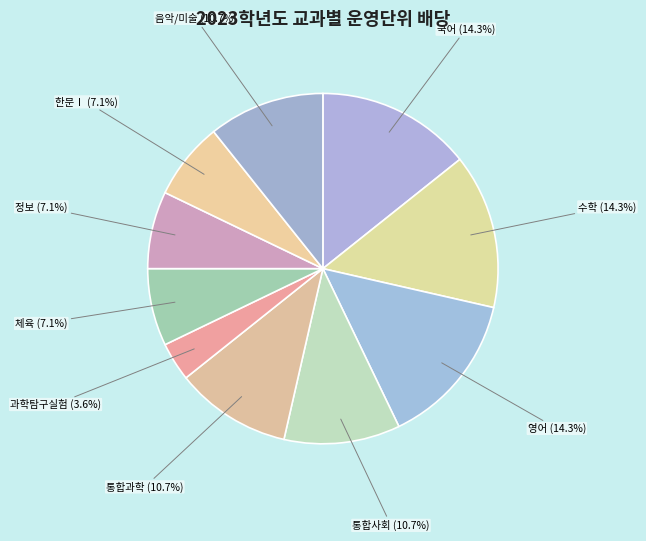

To the nearest percent, what percentage of the pie is 수학?

14%